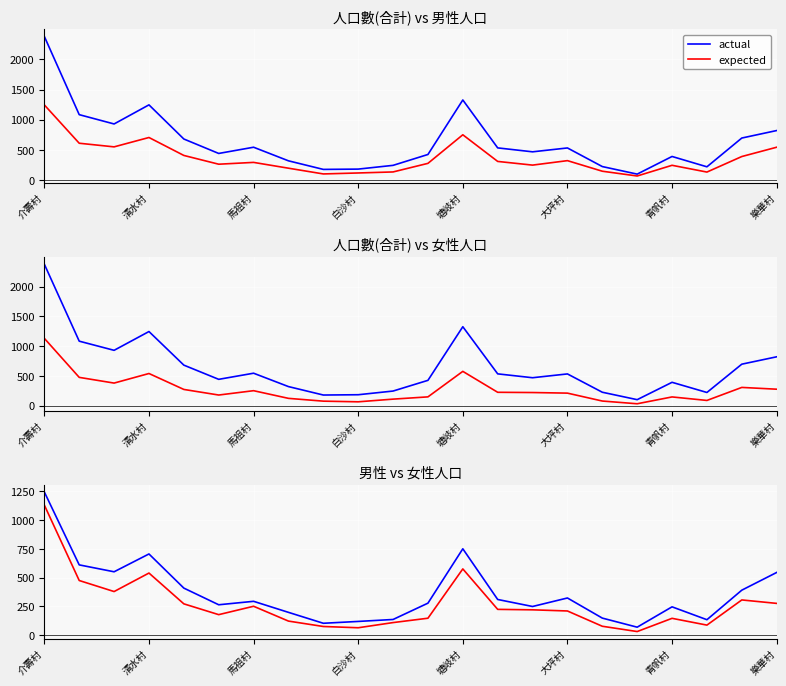

Where does the actual series first go above 294?

介壽村